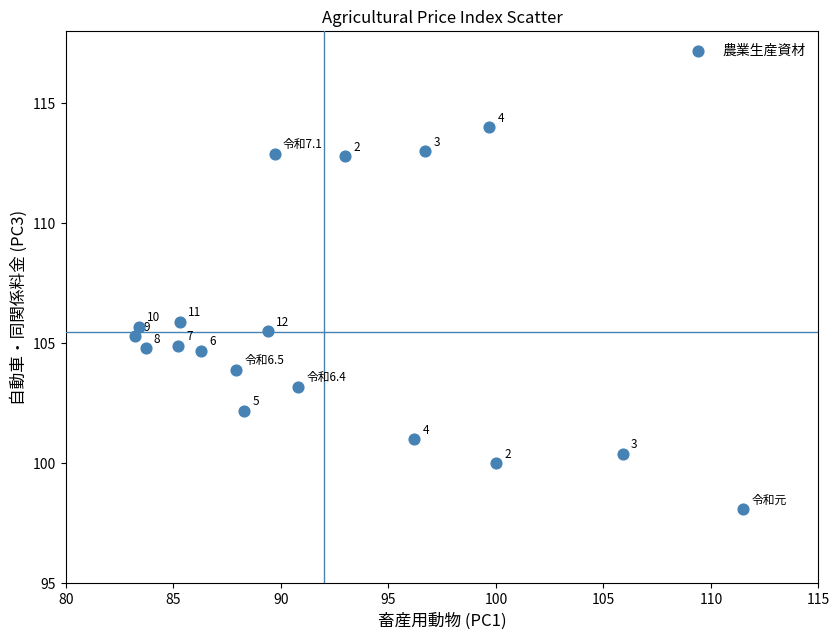

What Y value in the scatter plot is closest to 106?

105.9